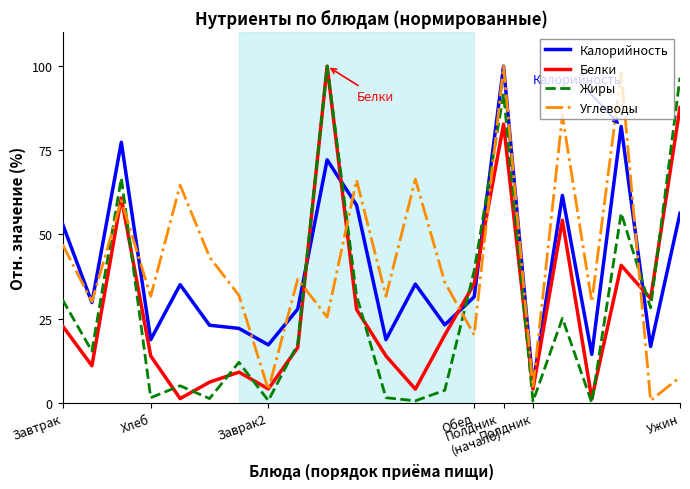

True or false: Углеводы and Жиры cross at least once.

True